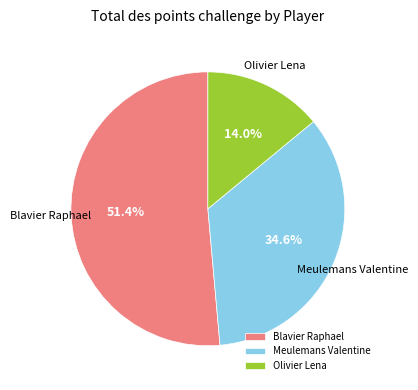

Which category has the smallest portion of the pie?

Olivier Lena